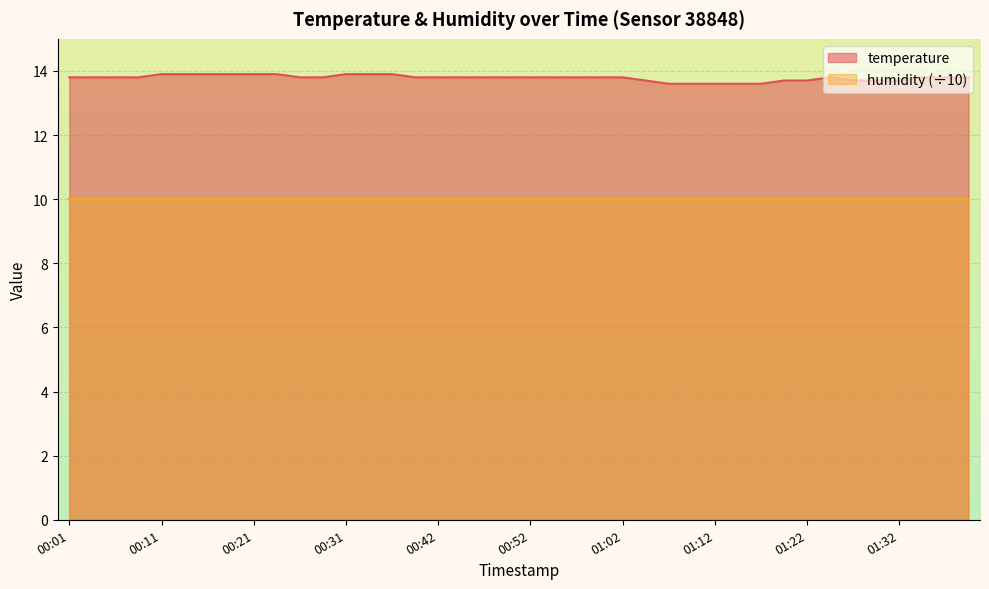

How many values are between 13 and 14?

40